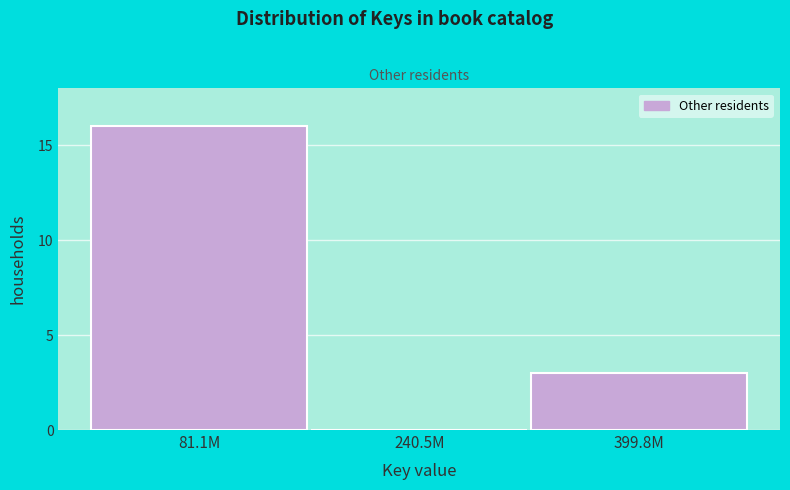

Reading left to right, extract all data points from this chart.

81.1M=16	240.5M=0	399.8M=3